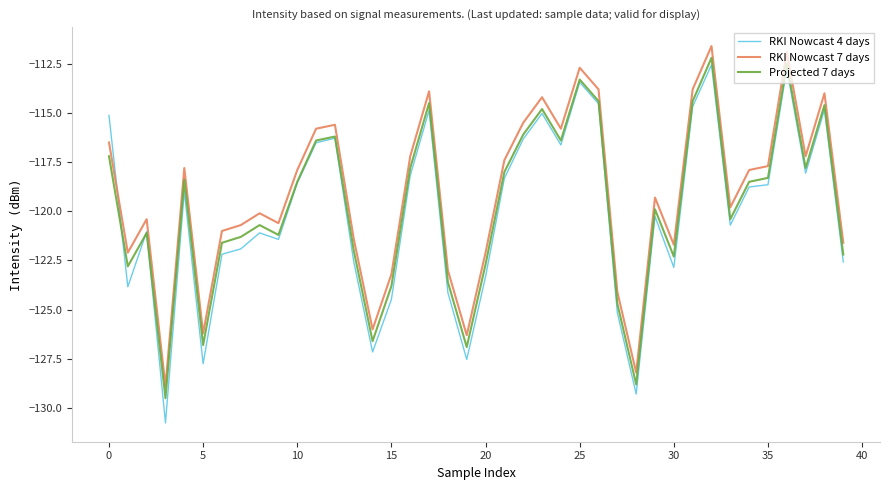

Which series has the largest range (max minus min)?

RKI Nowcast 4 days